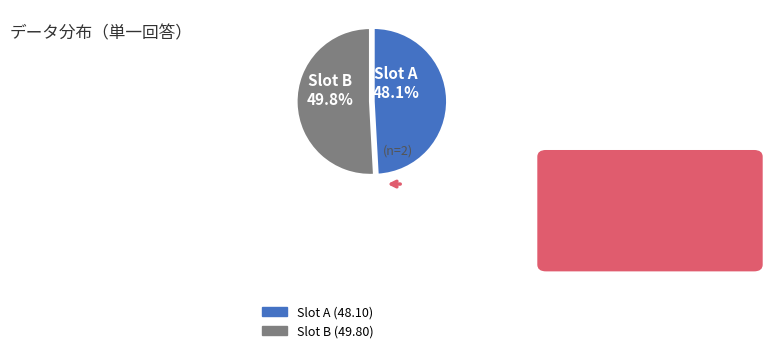

Count the number of slices in the pie.

2